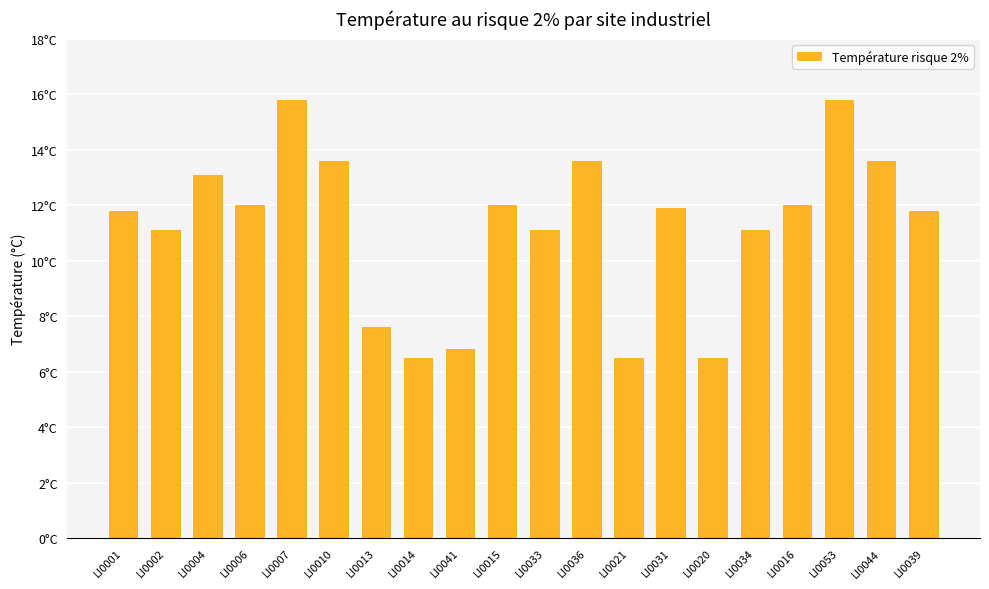

Does the chart contain any negative values?

No